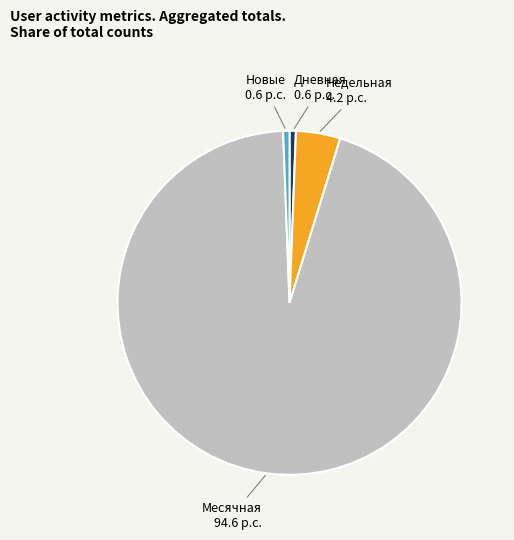

Count the number of slices in the pie.

4